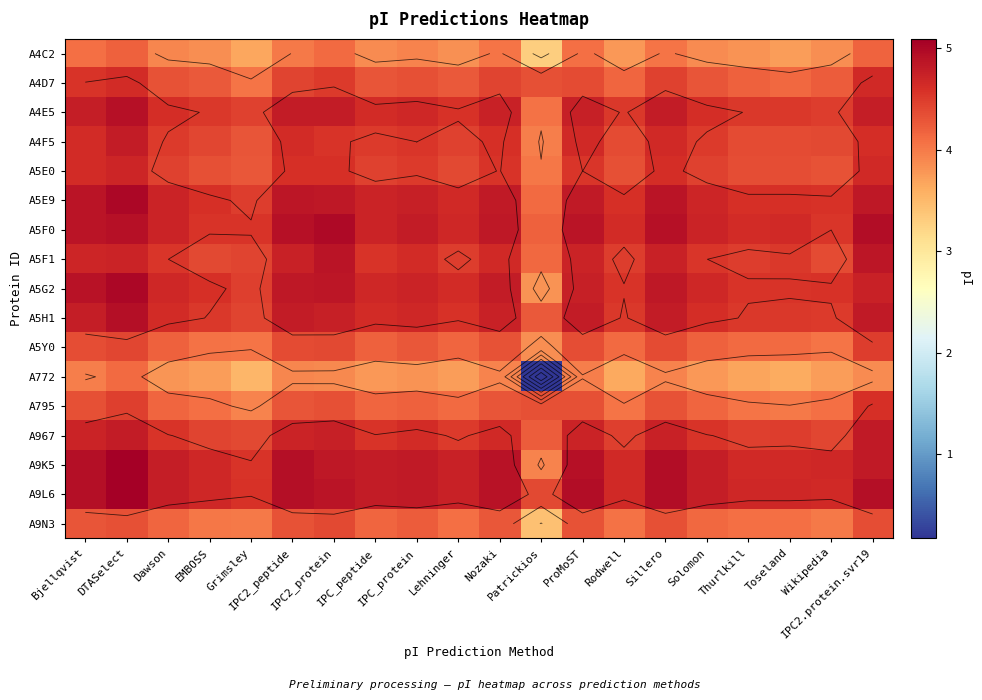

List the series in order of their peak value, highest first.

A9K5, A9L6, A5E9, A5G2, A5F0, A5H1, A4E5, A5F1, A967, A4F5, A5E0, A4D7, A795, A5Y0, A9N3, A4C2, A772